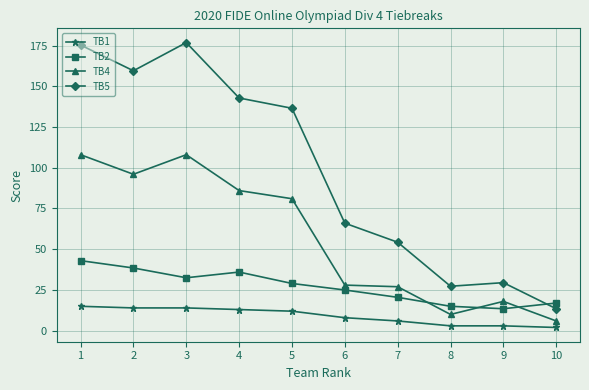

At which category does TB5 reach its first local peak?

3